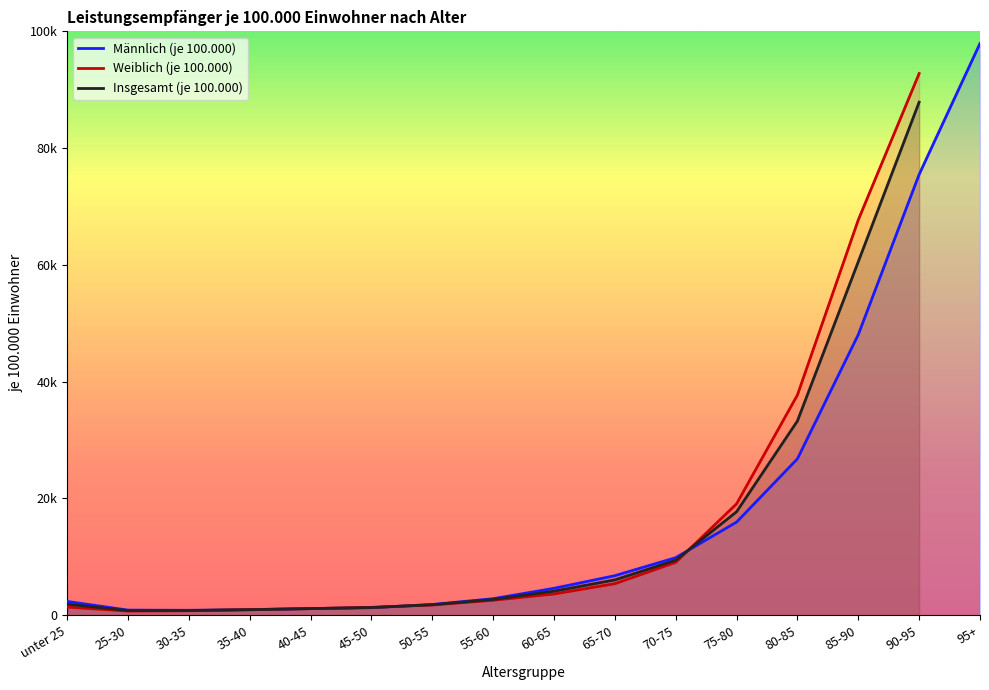

What is the highest value of the Männlich (je 100.000) series?

97926.9